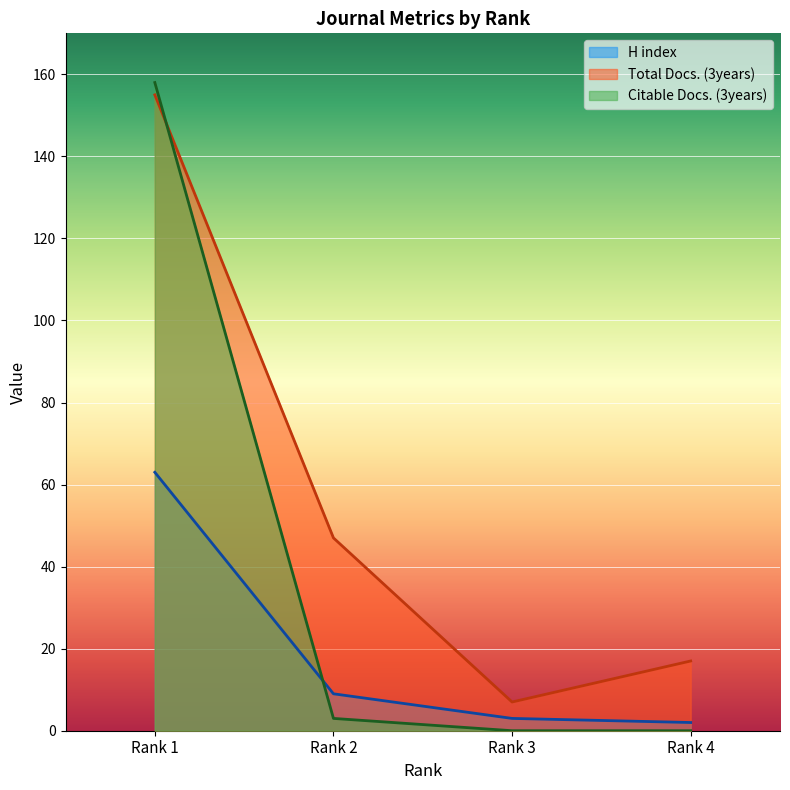

Rank the series by their maximum value, from lowest to highest.

H index, Total Docs. (3years), Citable Docs. (3years)